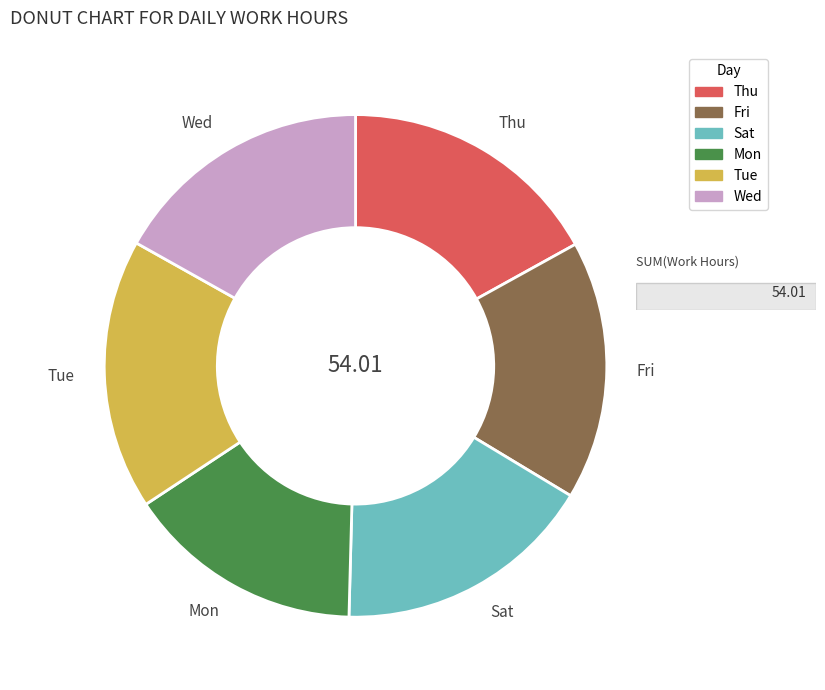

What is the smallest slice in the pie chart?

Mon